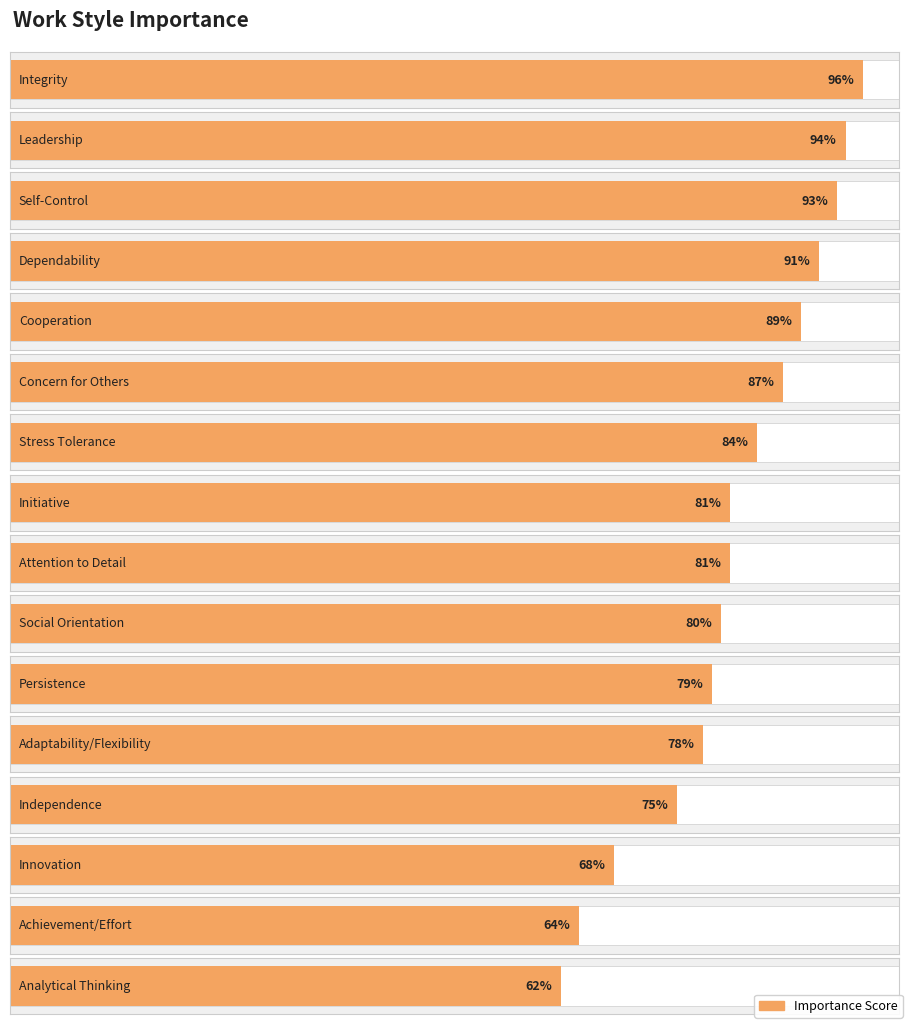

What is the greatest value displayed?

96